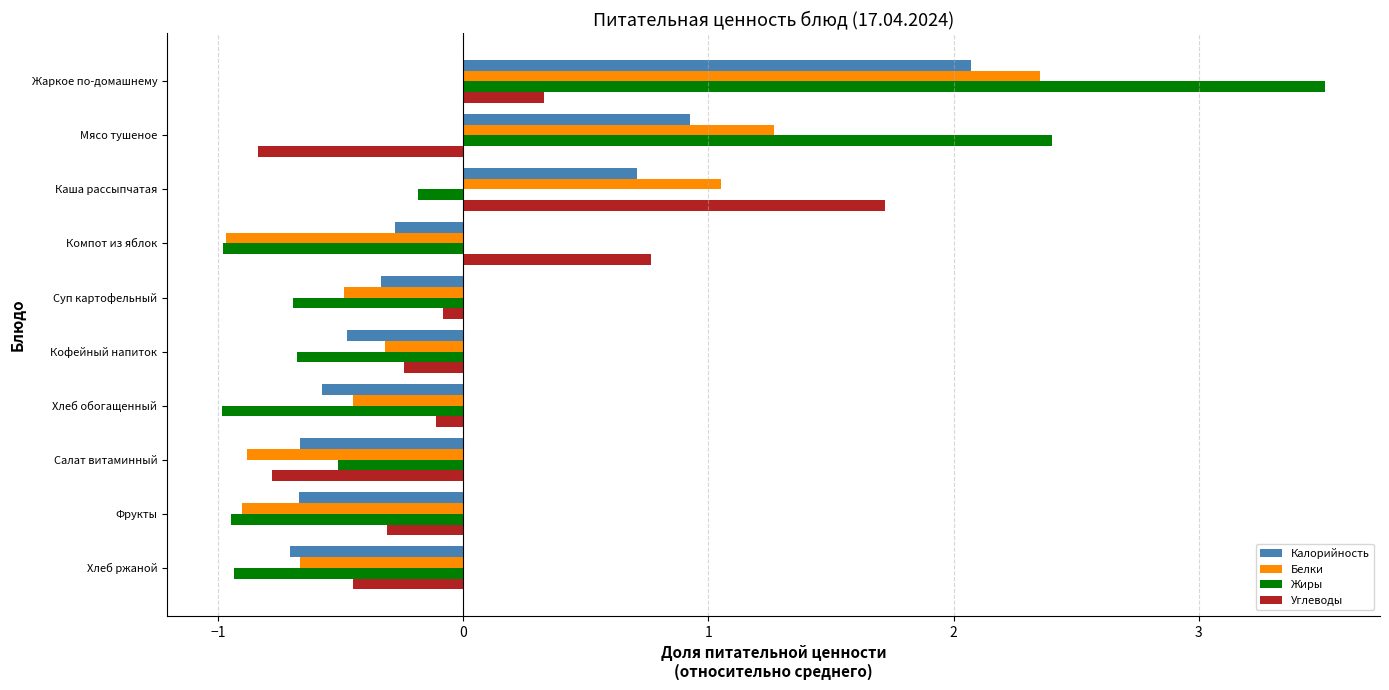

At how many categories does at least one series exceed 1?

3